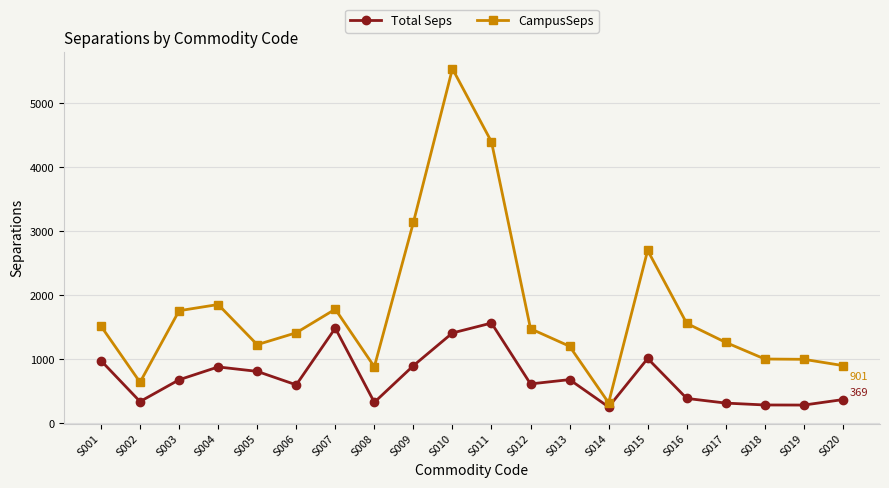

Is the value of CampusSeps at S020 greater than the value of Total Seps at S006?

Yes